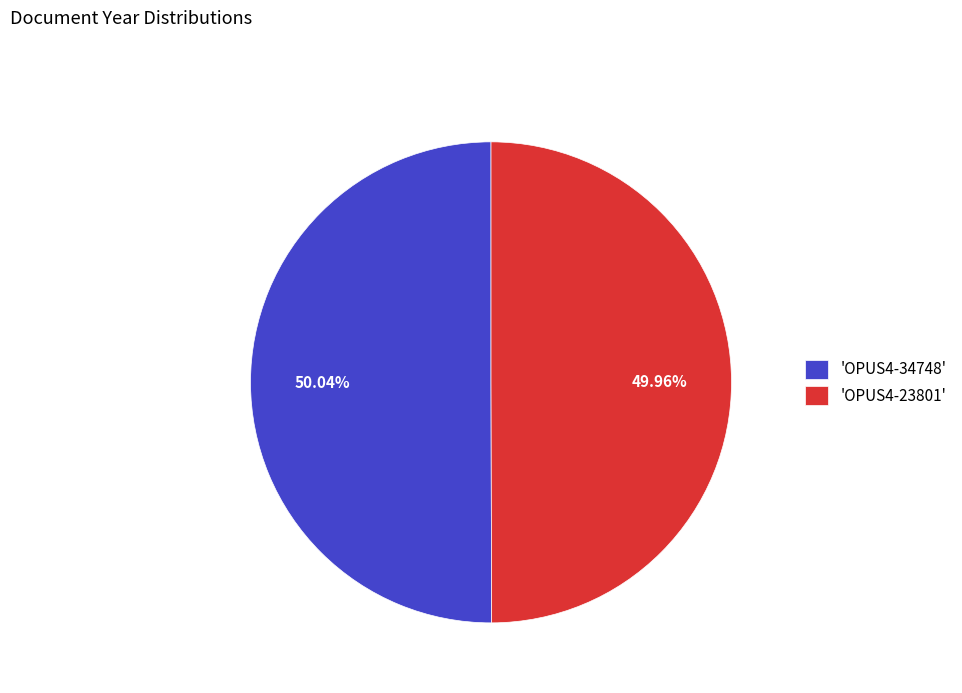

Approximately how many times larger is the value at 'OPUS4-23801' compared to 'OPUS4-34748'?

1.0